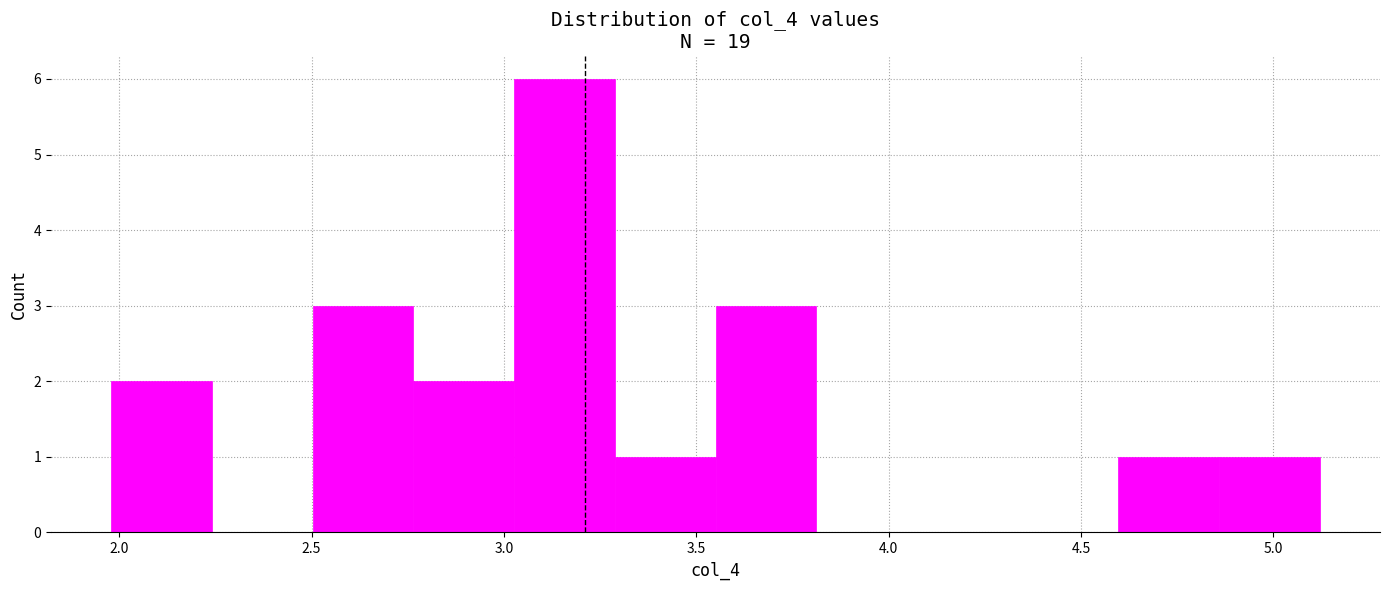

Reading left to right, transcribe this chart: for each bar, give the range it covers on the x-axis and its height. Neither the bar edges nor the heights are printed on the chart, so give them approximately, as read against the axes.

2.00 to 2.25: 2
2.25 to 2.50: 0
2.50 to 2.75: 3
2.75 to 3.05: 2
3.05 to 3.30: 6
3.30 to 3.55: 1
3.55 to 3.80: 3
3.80 to 4.05: 0
4.05 to 4.35: 0
4.35 to 4.60: 0
4.60 to 4.85: 1
4.85 to 5.10: 1